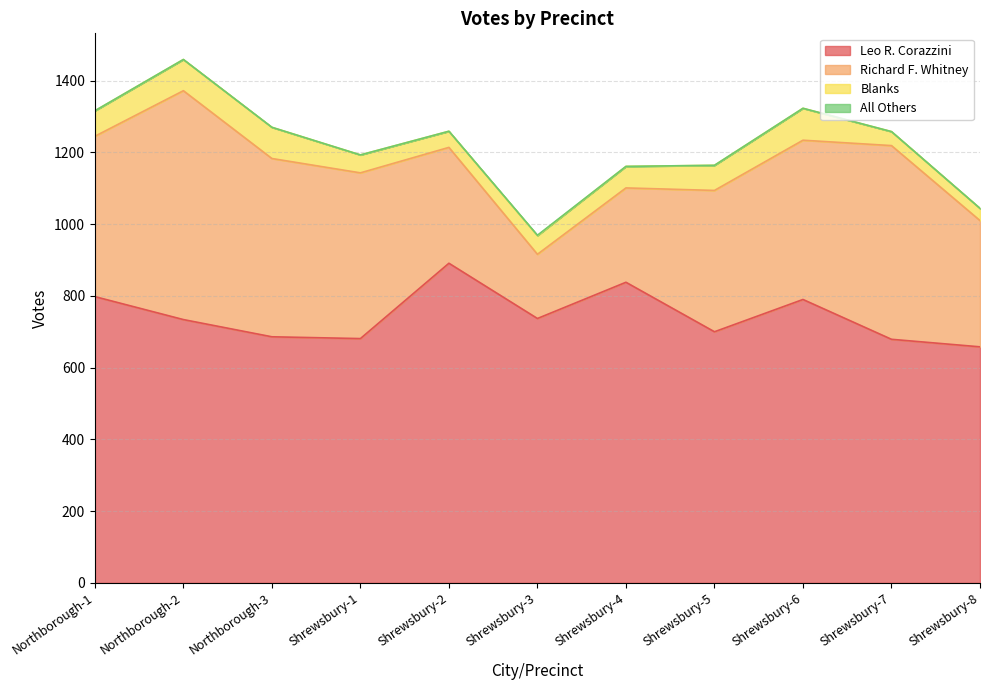

The All Others series shows 0 at Shrewsbury-2. True or false?

False